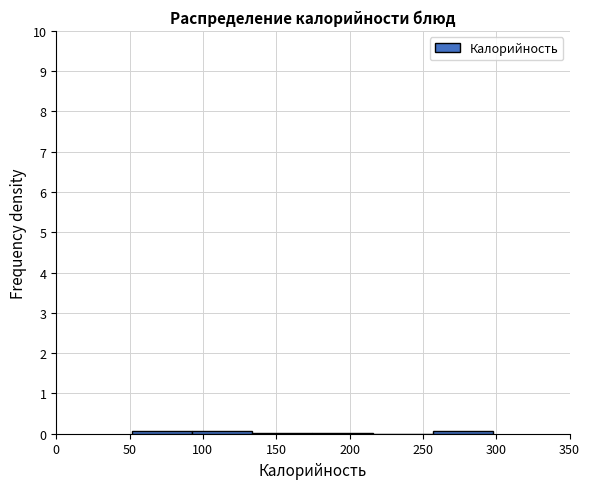

Reading left to right, transcribe this chart: for each bar, give the range it covers on the x-axis and its height. Neither the bar edges nor the heights are printed on the chart, so give them approximately, as read against the axes.

50 to 95: under 0.1
95 to 135: under 0.1
135 to 175: under 0.1
175 to 215: under 0.1
215 to 255: 0
255 to 300: under 0.1